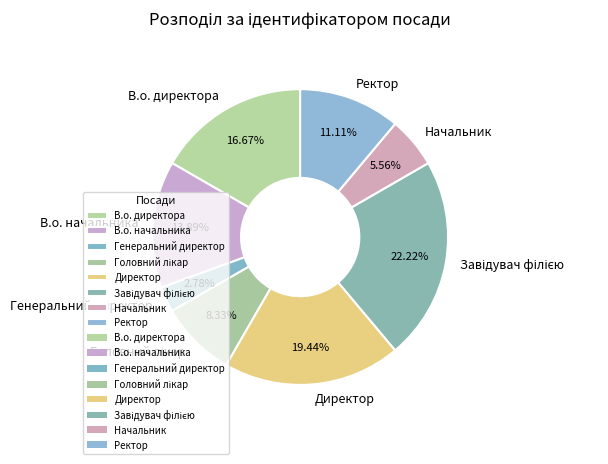

Which category has the smallest portion of the pie?

Генеральний директор